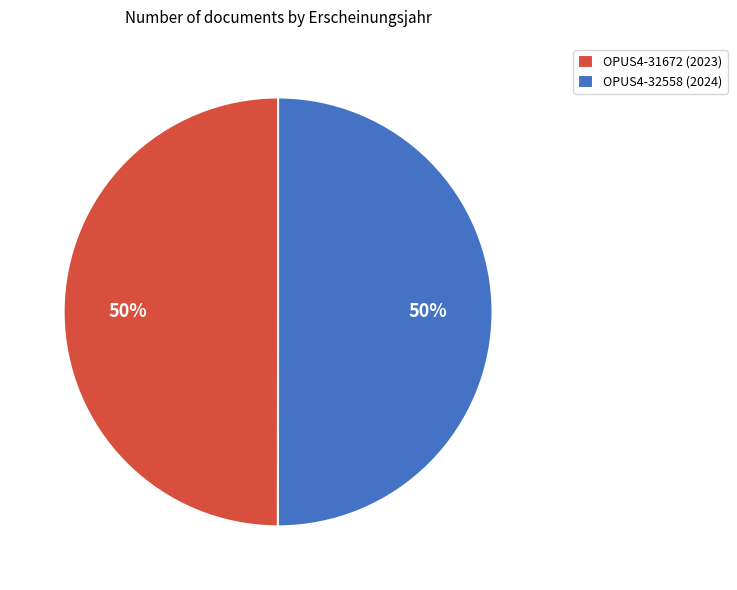

Count the number of slices in the pie.

2